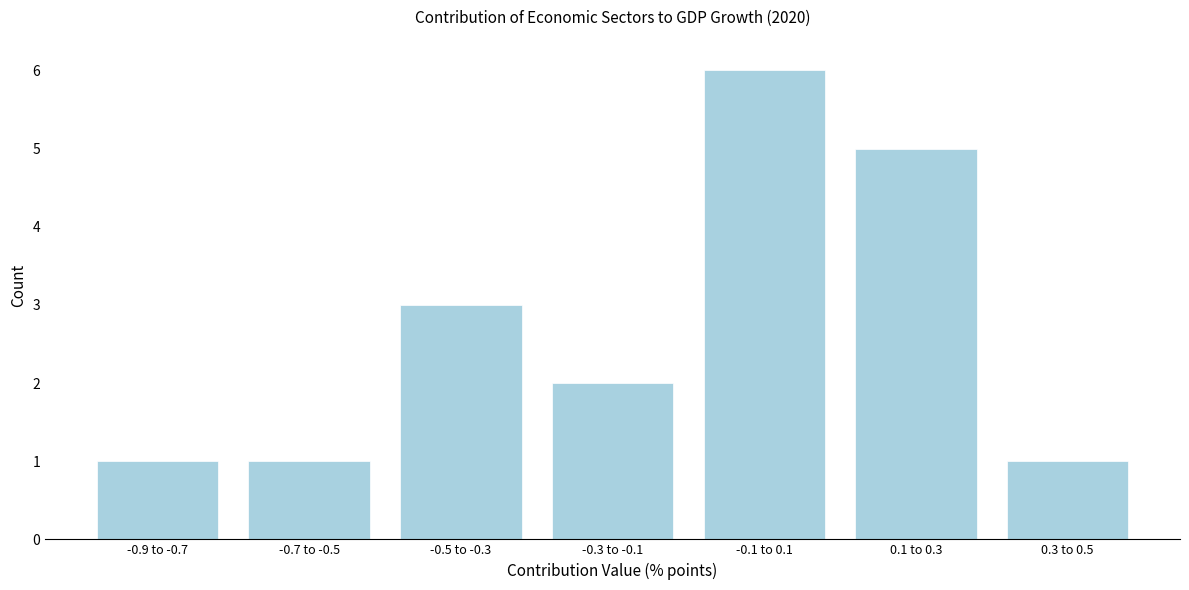

Reading left to right, list all the values displayed in this chart.

1	1	3	2	6	5	1